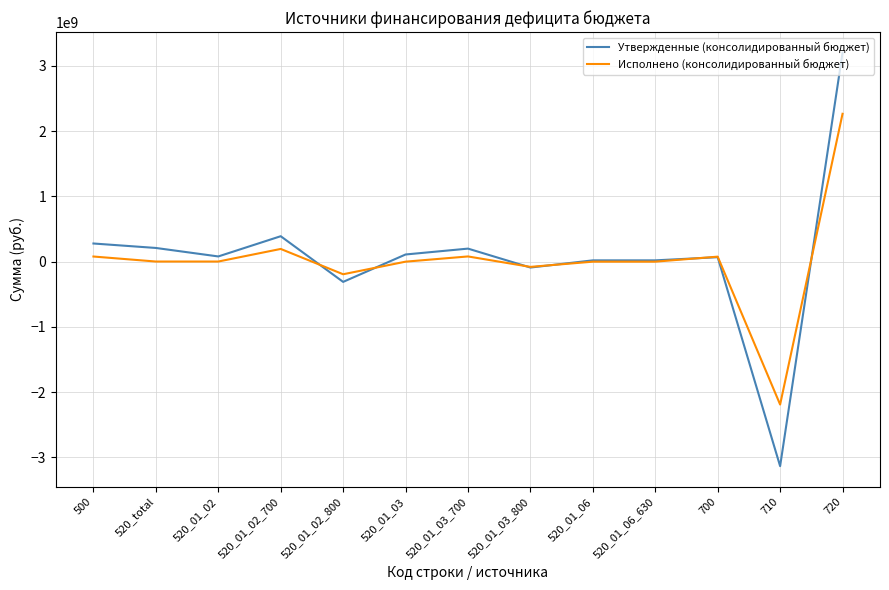

Which category has the highest value across all series?

720